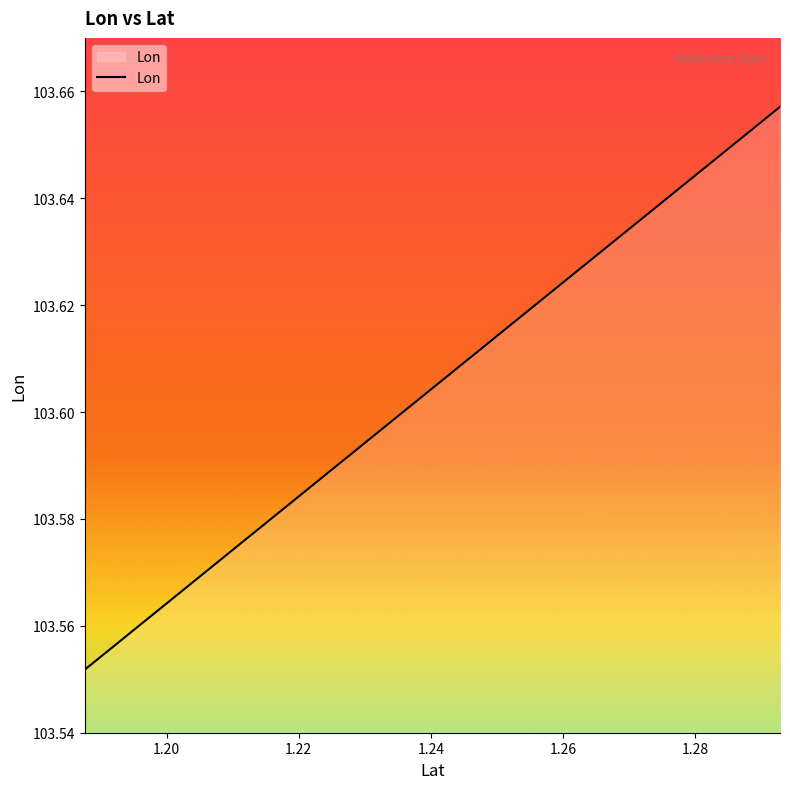

How many lines are shown in the chart?

1